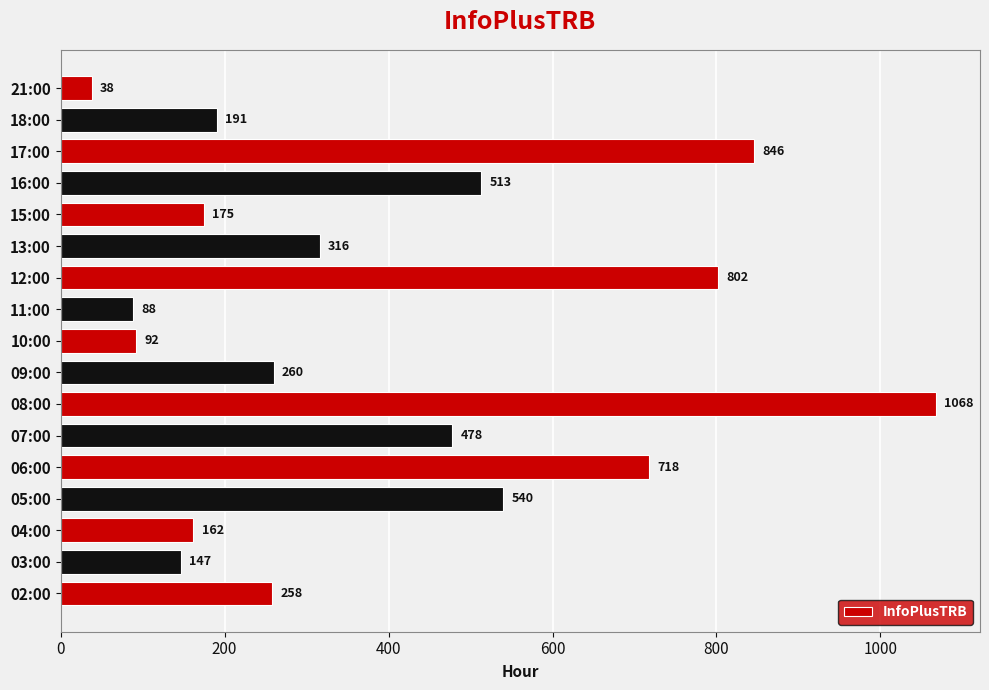

Are the bars grouped side by side (vs. stacked)?

No